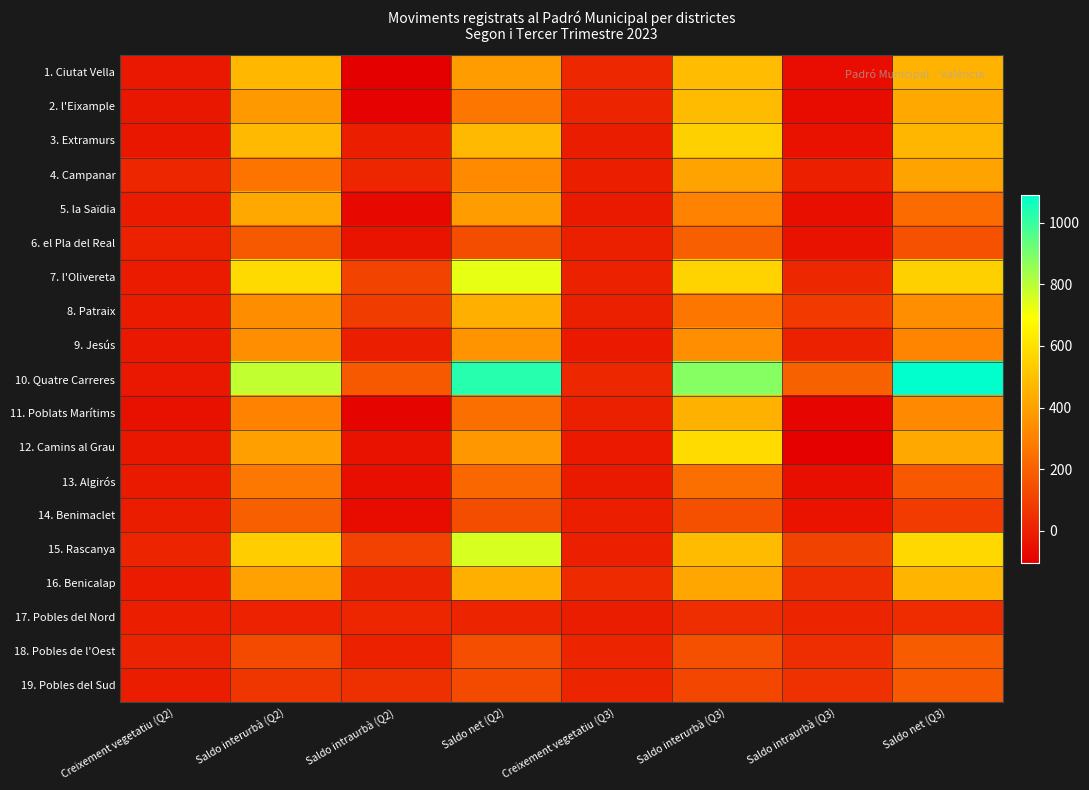

Reading left to right, transcribe all the data shown in this chart.

1. Ciutat Vella: Creixement vegetatiu (Q2)=-24	Saldo interurbà (Q2)=469	Saldo intraurbà (Q2)=-103	Saldo net (Q2)=384	Creixement vegetatiu (Q3)=21	Saldo interurbà (Q3)=486	Saldo intraurbà (Q3)=-59	Saldo net (Q3)=453
2. l'Eixample: Creixement vegetatiu (Q2)=-32	Saldo interurbà (Q2)=375	Saldo intraurbà (Q2)=-94	Saldo net (Q2)=268	Creixement vegetatiu (Q3)=13	Saldo interurbà (Q3)=483	Saldo intraurbà (Q3)=-66	Saldo net (Q3)=428
3. Extramurs: Creixement vegetatiu (Q2)=-30	Saldo interurbà (Q2)=476	Saldo intraurbà (Q2)=-3	Saldo net (Q2)=475	Creixement vegetatiu (Q3)=-9	Saldo interurbà (Q3)=548	Saldo intraurbà (Q3)=-47	Saldo net (Q3)=467
4. Campanar: Creixement vegetatiu (Q2)=20	Saldo interurbà (Q2)=264	Saldo intraurbà (Q2)=19	Saldo net (Q2)=330	Creixement vegetatiu (Q3)=-4	Saldo interurbà (Q3)=406	Saldo intraurbà (Q3)=1	Saldo net (Q3)=407
5. la Saïdia: Creixement vegetatiu (Q2)=-16	Saldo interurbà (Q2)=428	Saldo intraurbà (Q2)=-71	Saldo net (Q2)=386	Creixement vegetatiu (Q3)=-17	Saldo interurbà (Q3)=307	Saldo intraurbà (Q3)=-58	Saldo net (Q3)=233
6. el Pla del Real: Creixement vegetatiu (Q2)=3	Saldo interurbà (Q2)=176	Saldo intraurbà (Q2)=-40	Saldo net (Q2)=137	Creixement vegetatiu (Q3)=-1	Saldo interurbà (Q3)=195	Saldo intraurbà (Q3)=-47	Saldo net (Q3)=151
7. l'Olivereta: Creixement vegetatiu (Q2)=-16	Saldo interurbà (Q2)=578	Saldo intraurbà (Q2)=107	Saldo net (Q2)=729	Creixement vegetatiu (Q3)=3	Saldo interurbà (Q3)=555	Saldo intraurbà (Q3)=21	Saldo net (Q3)=548
8. Patraix: Creixement vegetatiu (Q2)=-15	Saldo interurbà (Q2)=339	Saldo intraurbà (Q2)=86	Saldo net (Q2)=445	Creixement vegetatiu (Q3)=-2	Saldo interurbà (Q3)=271	Saldo intraurbà (Q3)=78	Saldo net (Q3)=340
9. Jesús: Creixement vegetatiu (Q2)=-25	Saldo interurbà (Q2)=345	Saldo intraurbà (Q2)=-4	Saldo net (Q2)=362	Creixement vegetatiu (Q3)=-22	Saldo interurbà (Q3)=346	Saldo intraurbà (Q3)=4	Saldo net (Q3)=311
10. Quatre Carreres: Creixement vegetatiu (Q2)=-24	Saldo interurbà (Q2)=786	Saldo intraurbà (Q2)=178	Saldo net (Q2)=1031	Creixement vegetatiu (Q3)=24	Saldo interurbà (Q3)=882	Saldo intraurbà (Q3)=201	Saldo net (Q3)=1090
11. Poblats Marítims: Creixement vegetatiu (Q2)=-49	Saldo interurbà (Q2)=303	Saldo intraurbà (Q2)=-89	Saldo net (Q2)=242	Creixement vegetatiu (Q3)=-2	Saldo interurbà (Q3)=451	Saldo intraurbà (Q3)=-85	Saldo net (Q3)=327
12. Camins al Grau: Creixement vegetatiu (Q2)=-29	Saldo interurbà (Q2)=398	Saldo intraurbà (Q2)=-45	Saldo net (Q2)=368	Creixement vegetatiu (Q3)=-23	Saldo interurbà (Q3)=582	Saldo intraurbà (Q3)=-97	Saldo net (Q3)=427
13. Algirós: Creixement vegetatiu (Q2)=-21	Saldo interurbà (Q2)=273	Saldo intraurbà (Q2)=-54	Saldo net (Q2)=220	Creixement vegetatiu (Q3)=-18	Saldo interurbà (Q3)=245	Saldo intraurbà (Q3)=-54	Saldo net (Q3)=172
14. Benimaclet: Creixement vegetatiu (Q2)=-12	Saldo interurbà (Q2)=194	Saldo intraurbà (Q2)=-63	Saldo net (Q2)=140	Creixement vegetatiu (Q3)=-7	Saldo interurbà (Q3)=144	Saldo intraurbà (Q3)=-41	Saldo net (Q3)=85
15. Rascanya: Creixement vegetatiu (Q2)=13	Saldo interurbà (Q2)=540	Saldo intraurbà (Q2)=101	Saldo net (Q2)=754	Creixement vegetatiu (Q3)=0	Saldo interurbà (Q3)=481	Saldo intraurbà (Q3)=106	Saldo net (Q3)=572
16. Benicalap: Creixement vegetatiu (Q2)=-15	Saldo interurbà (Q2)=402	Saldo intraurbà (Q2)=9	Saldo net (Q2)=445	Creixement vegetatiu (Q3)=33	Saldo interurbà (Q3)=417	Saldo intraurbà (Q3)=40	Saldo net (Q3)=462
17. Pobles del Nord: Creixement vegetatiu (Q2)=-6	Saldo interurbà (Q2)=6	Saldo intraurbà (Q2)=18	Saldo net (Q2)=15	Creixement vegetatiu (Q3)=-11	Saldo interurbà (Q3)=41	Saldo intraurbà (Q3)=13	Saldo net (Q3)=38
18. Pobles de l'Oest: Creixement vegetatiu (Q2)=9	Saldo interurbà (Q2)=128	Saldo intraurbà (Q2)=3	Saldo net (Q2)=142	Creixement vegetatiu (Q3)=15	Saldo interurbà (Q3)=149	Saldo intraurbà (Q3)=40	Saldo net (Q3)=186
19. Pobles del Sud: Creixement vegetatiu (Q2)=-9	Saldo interurbà (Q2)=69	Saldo intraurbà (Q2)=45	Saldo net (Q2)=128	Creixement vegetatiu (Q3)=14	Saldo interurbà (Q3)=118	Saldo intraurbà (Q3)=50	Saldo net (Q3)=176